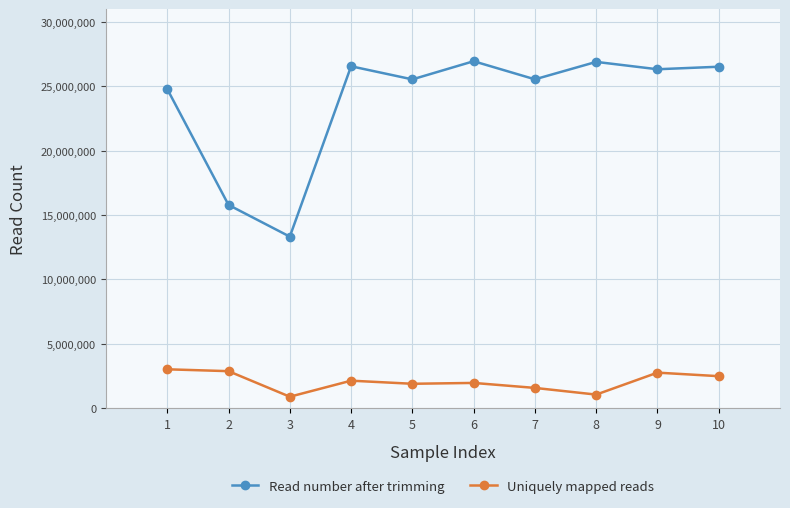

At which category does Uniquely mapped reads reach its first local valley?

3